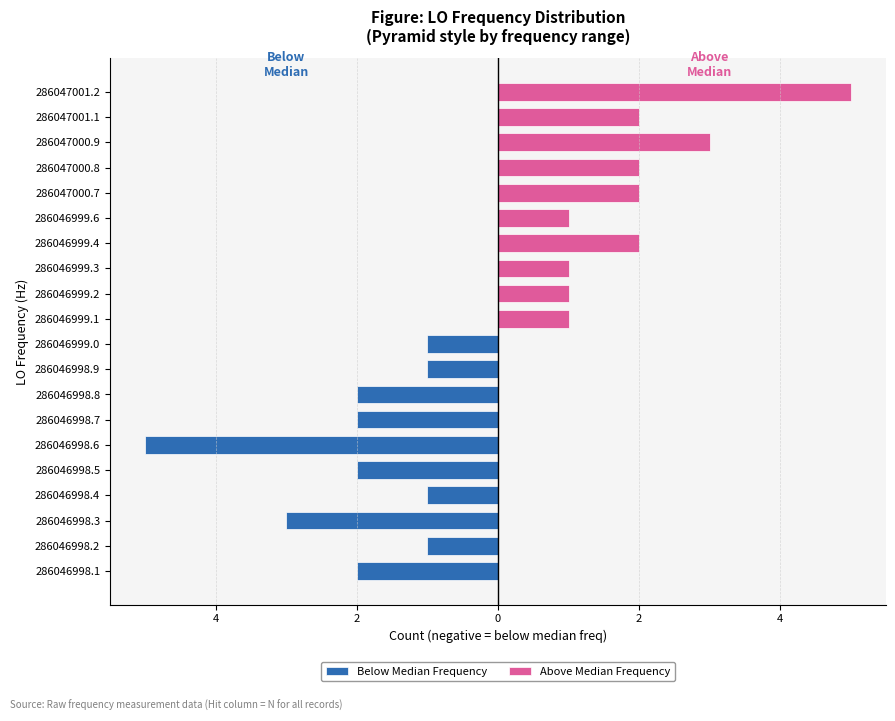

How many distinct data groups are displayed?

2